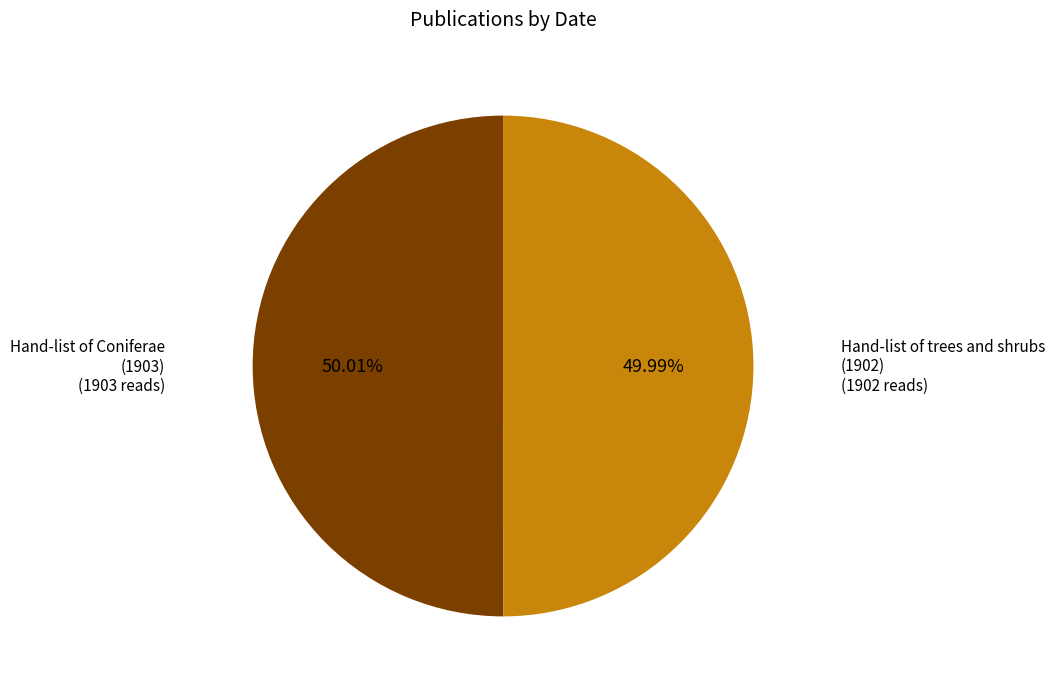

Is there a majority slice in this chart?

Yes